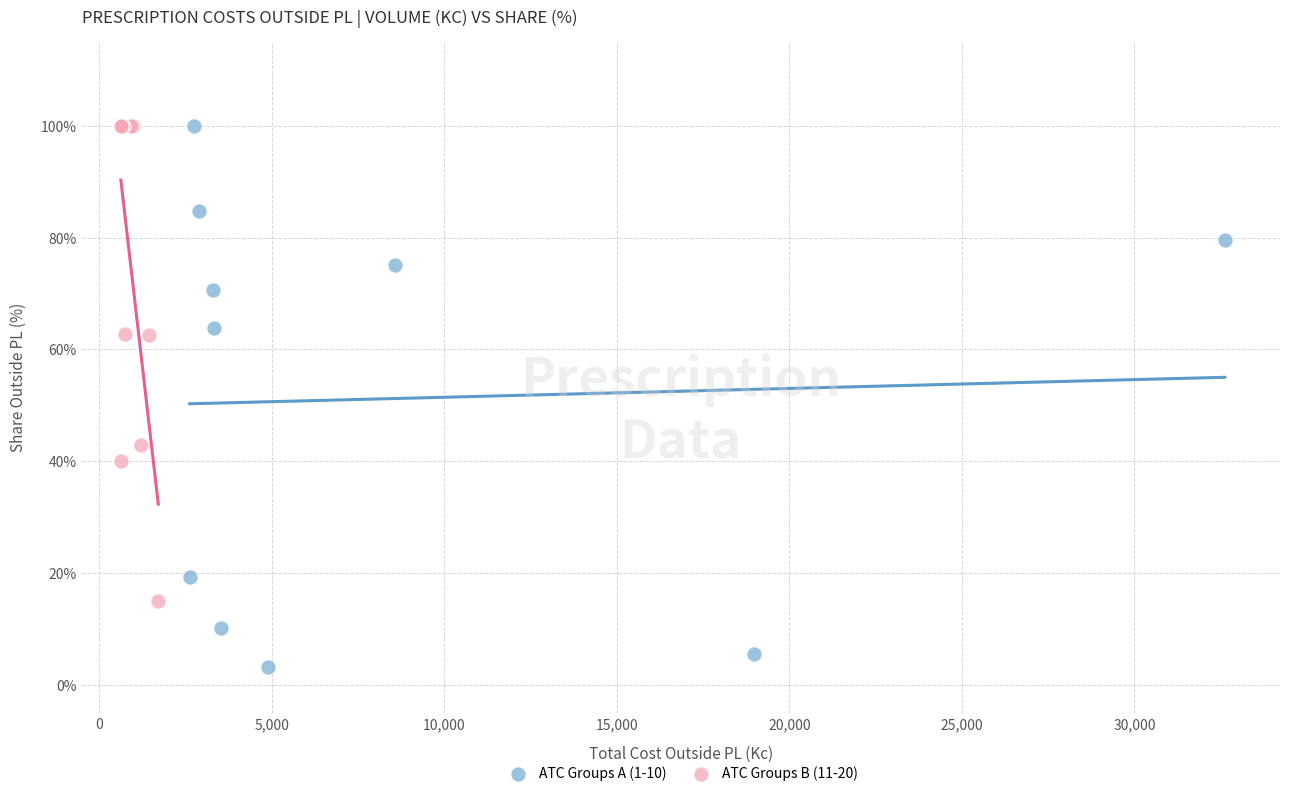

Which series contains the lowest Y value?

ATC Groups A (1-10)